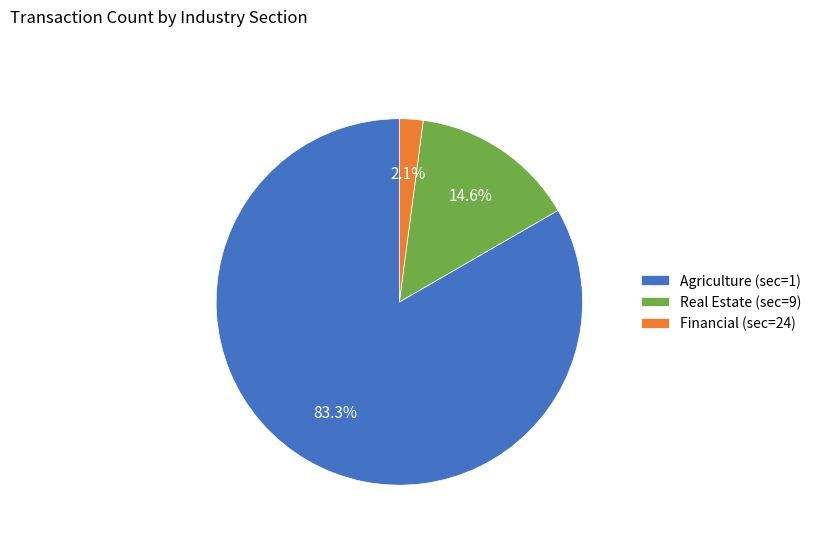

To the nearest percent, what portion does Financial (sec=24) represent?

2%